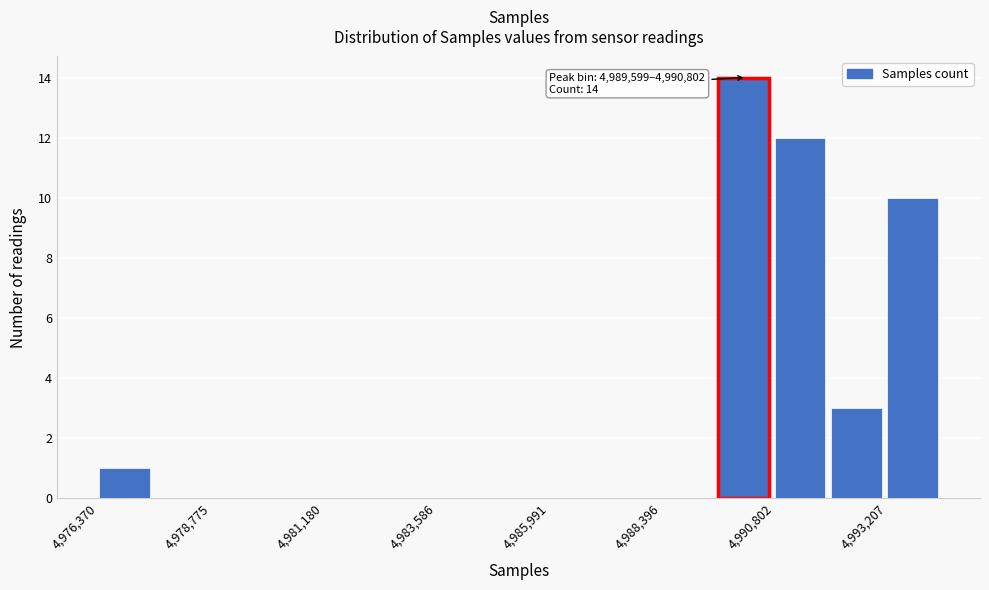

Read against the x-axis, roughly where is the centre of the tallest bar?

4990000